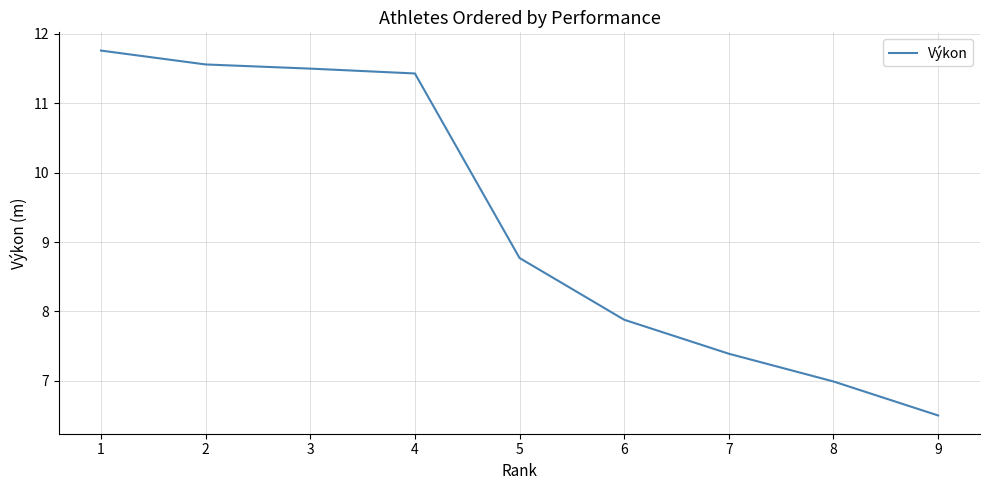

How many lines are shown in the chart?

1